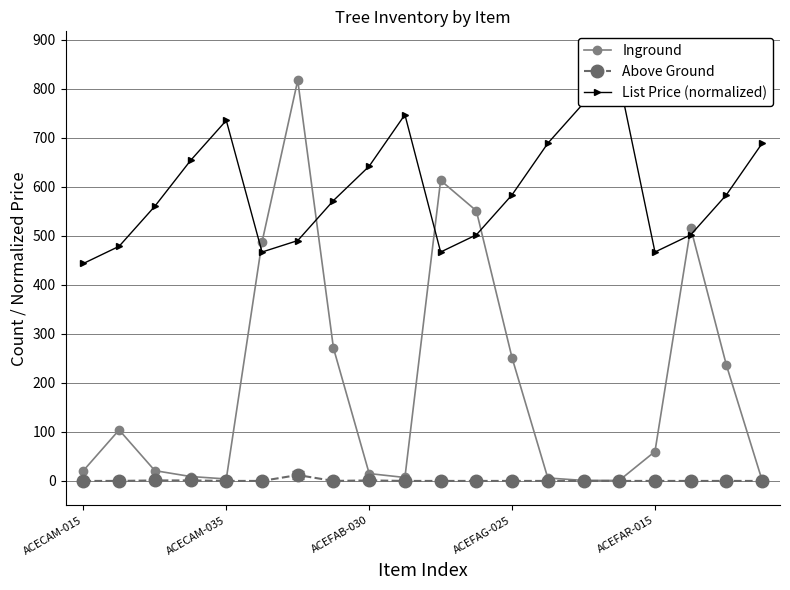

Rank the series at 9 from lowest to highest value.

Above Ground, Inground, List Price (normalized)